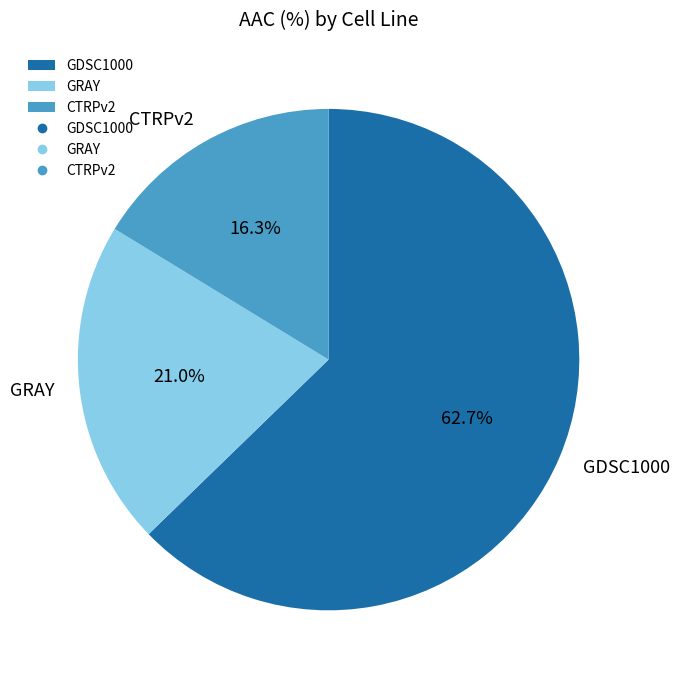

What percentage is the GRAY slice, to the nearest percent?

21%